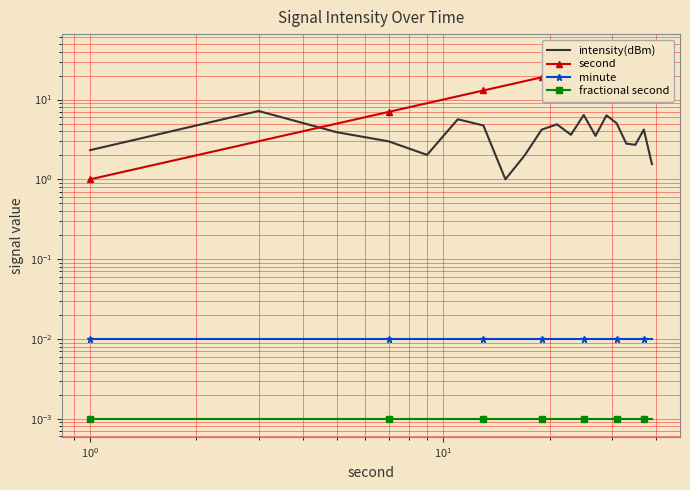

How many values in the second series exceed 21?

9